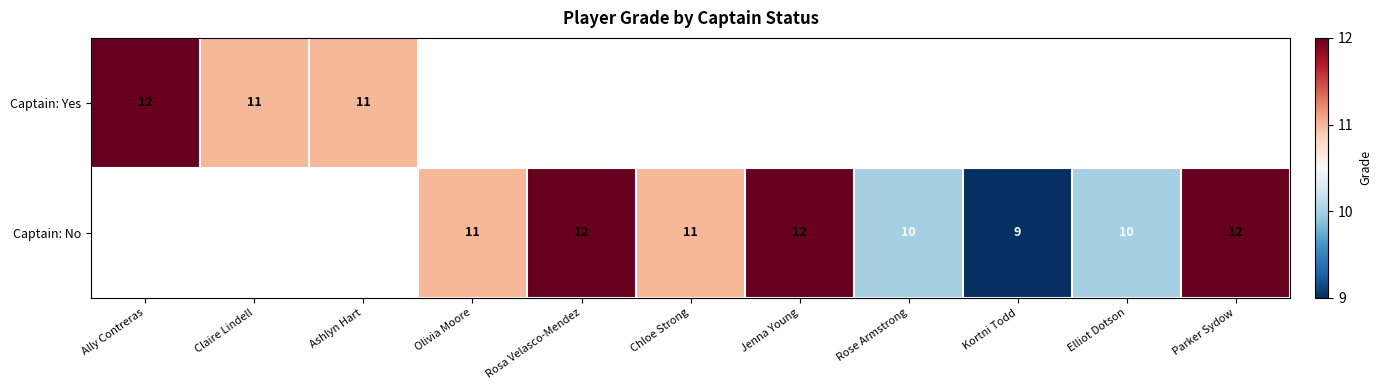

How many categories are shown in the chart?

11